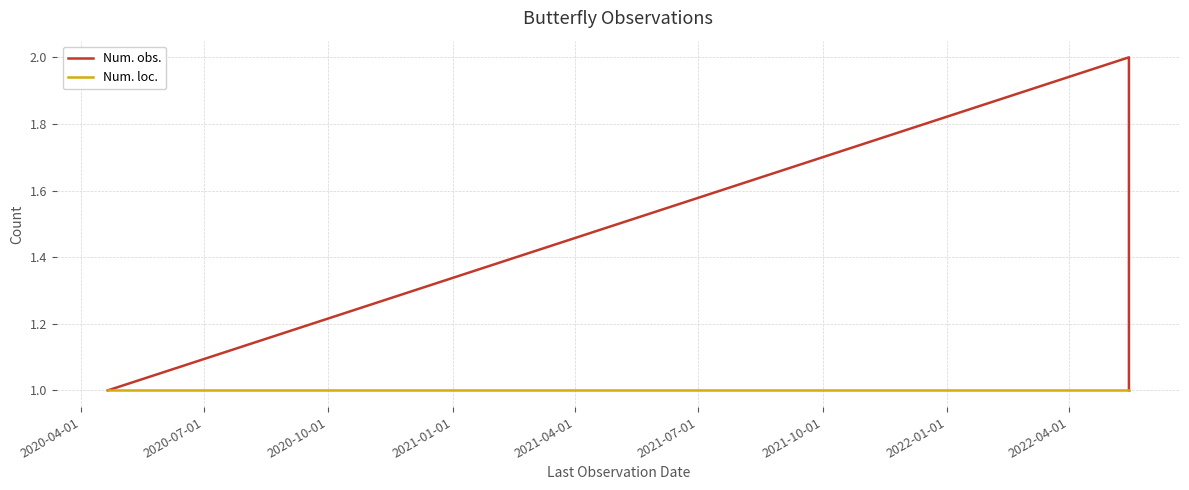

How many categories are shown in the chart?

3